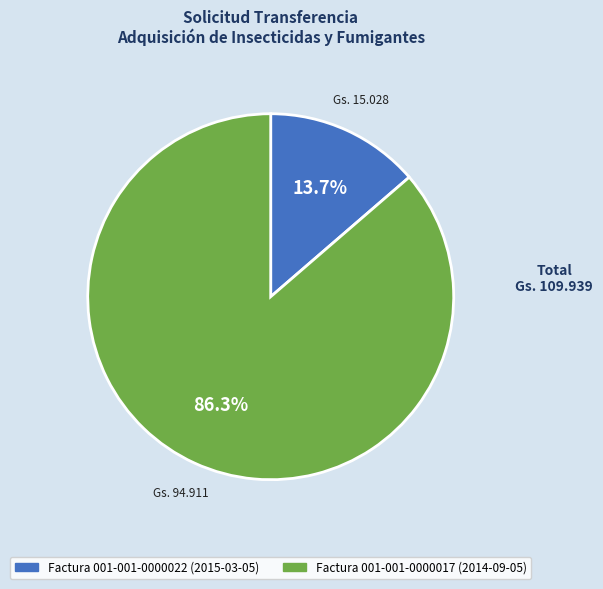

How many segments does this pie chart have?

2